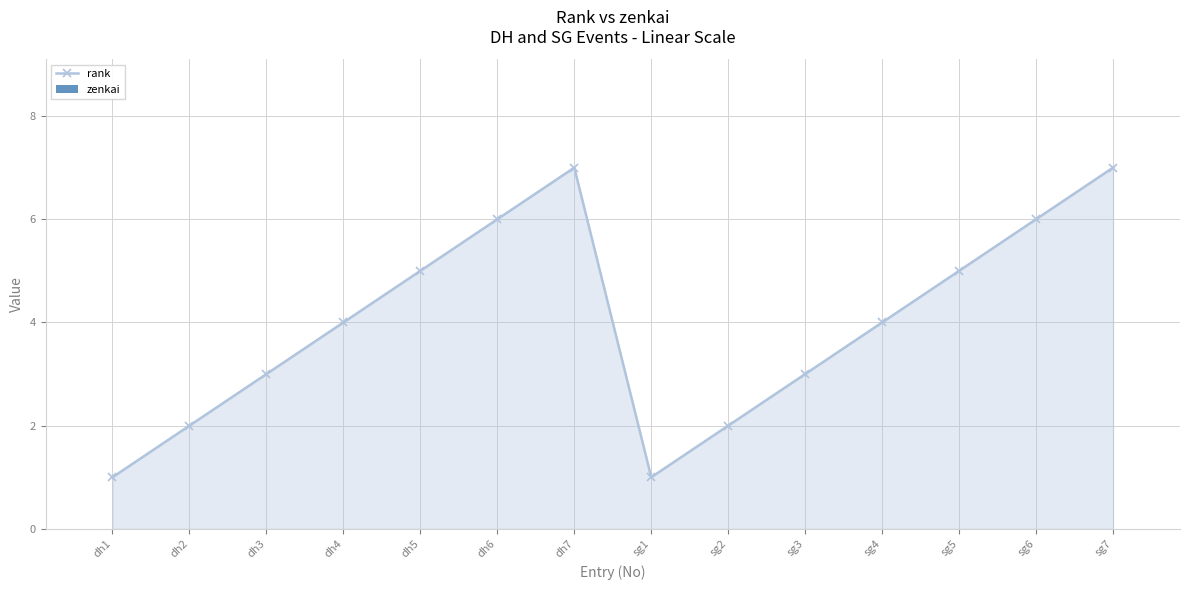

What is the difference between the second highest and second lowest values?

6